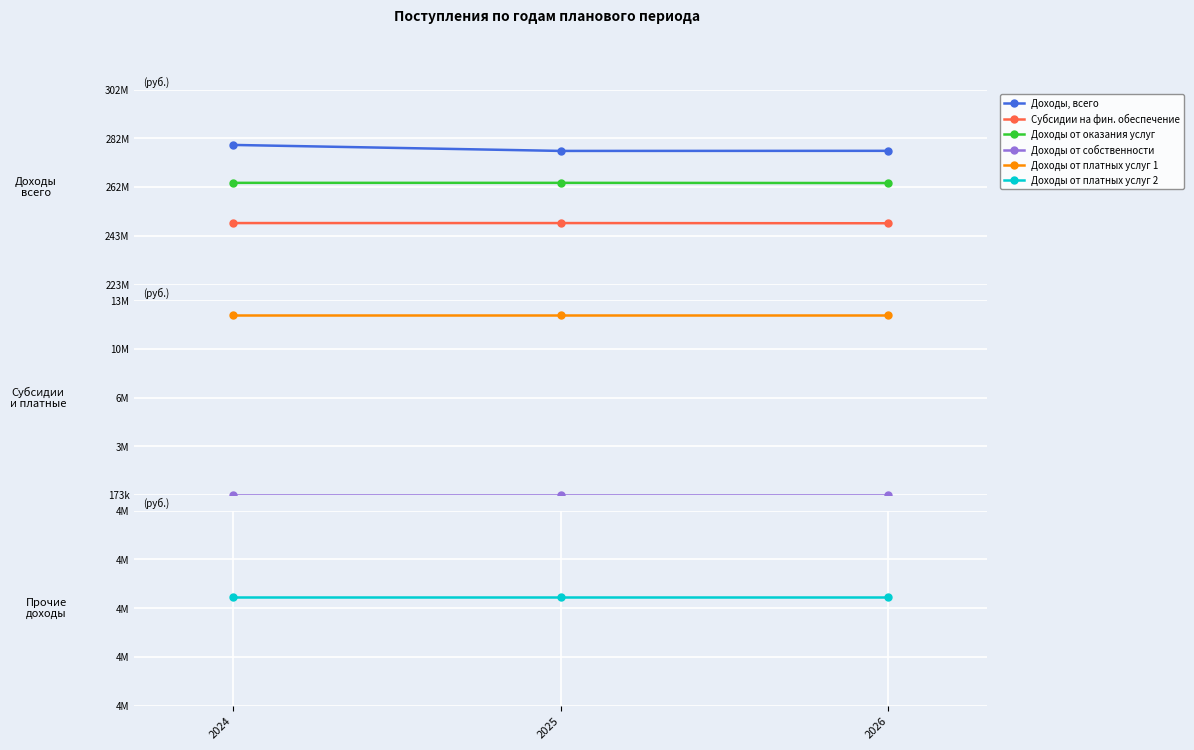

What are all the series names shown in the legend?

Доходы, всего, Субсидии на фин. обеспечение, Доходы от оказания услуг, Доходы от собственности, Доходы от платных услуг 1, Доходы от платных услуг 2